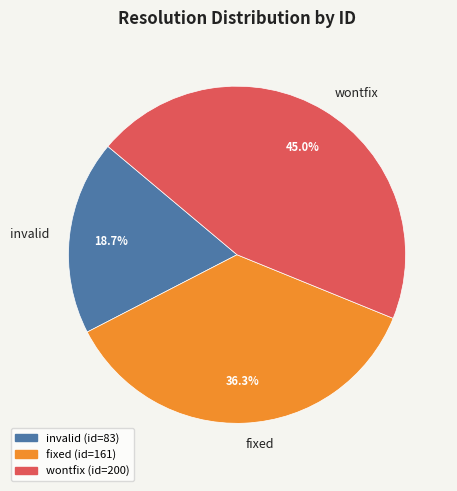

What is the ratio of the value at wontfix to the value at fixed?

1.2